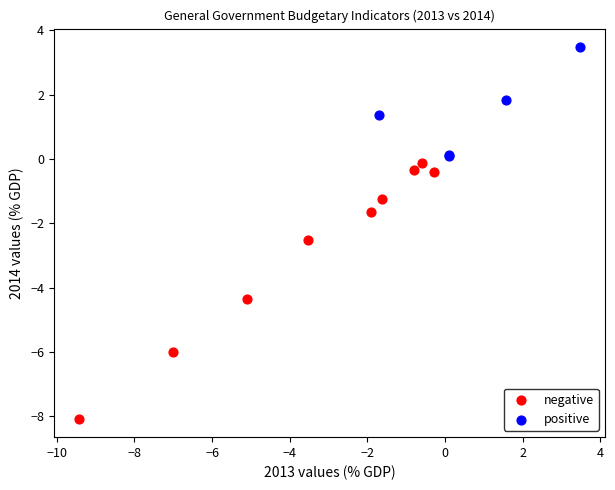

Which series has the widest spread of Y values?

negative